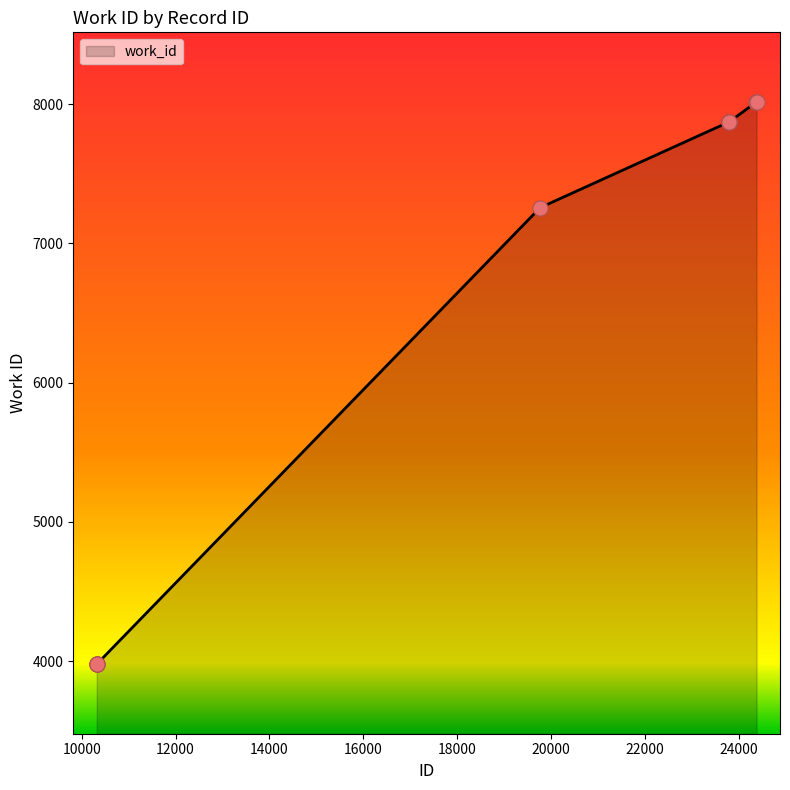

What is the greatest value displayed?

8015